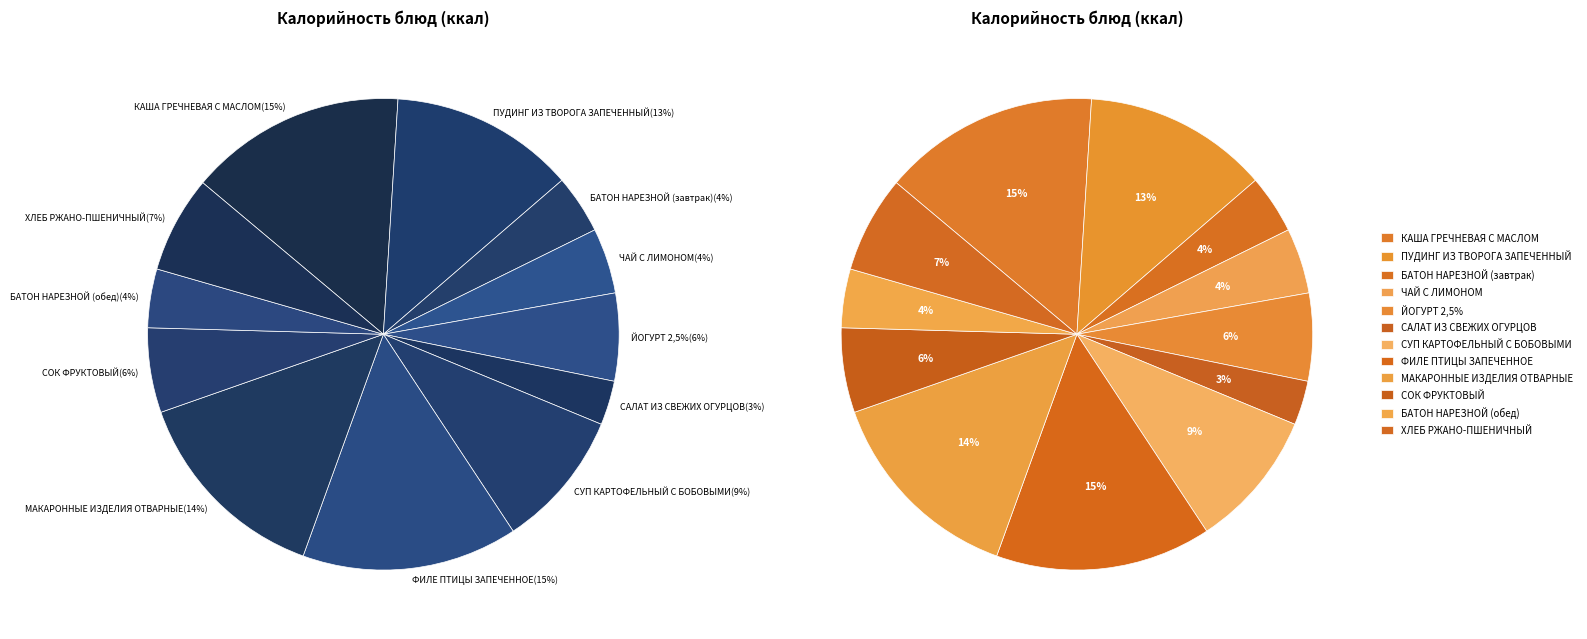

Which slice is the smallest?

САЛАТ ИЗ СВЕЖИХ ОГУРЦОВ